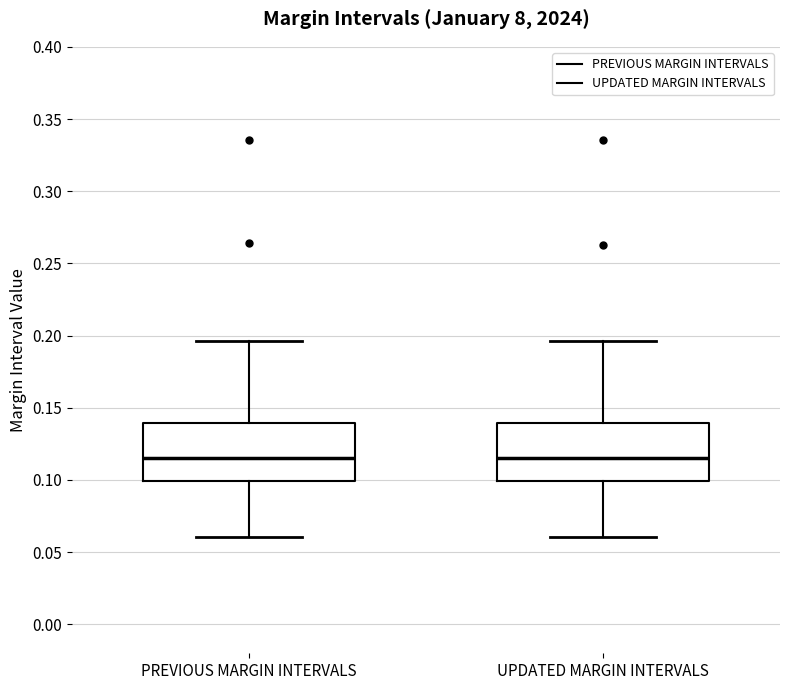

Reading left to right, read every box against the y-axis: the position of its median line, the range the box covers, and the ends of its whiskers. The values are not printed on the chart, so give them approximately, as read against the axis.

PREVIOUS MARGIN INTERVALS: median 0.115, box 0.100 to 0.140, whiskers 0.060 to 0.195
UPDATED MARGIN INTERVALS: median 0.115, box 0.100 to 0.140, whiskers 0.060 to 0.195